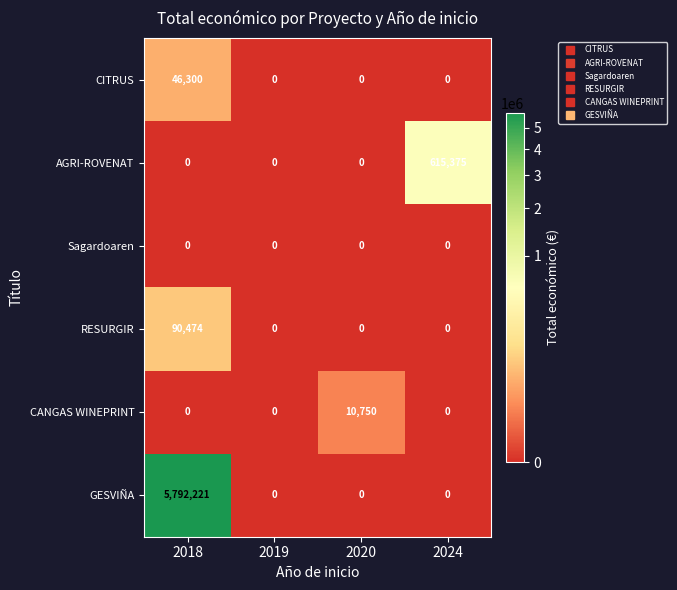

Reading left to right, transcribe all the data shown in this chart.

CITRUS: 46300	0	0	0
AGRI-ROVENAT: 0	0	0	615375
Sagardoaren: 0	0	0	0
RESURGIR: 90474	0	0	0
CANGAS WINEPRINT: 0	0	10750	0
GESVIÑA: 5792221	0	0	0